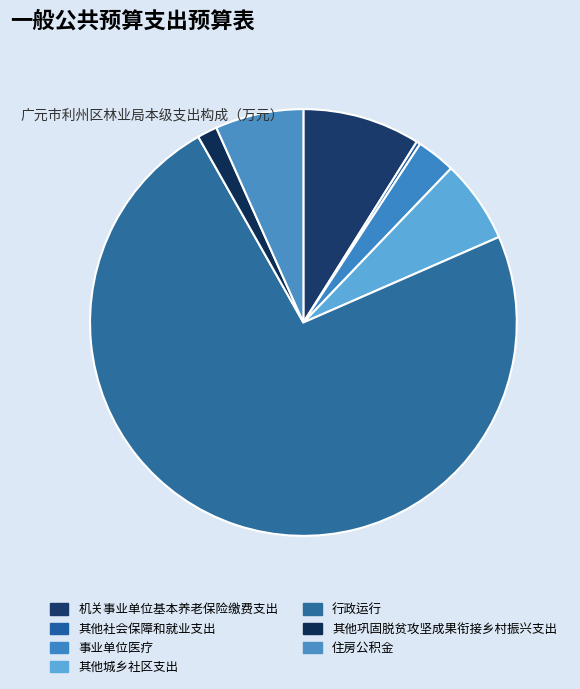

Does any single category account for the majority?

Yes